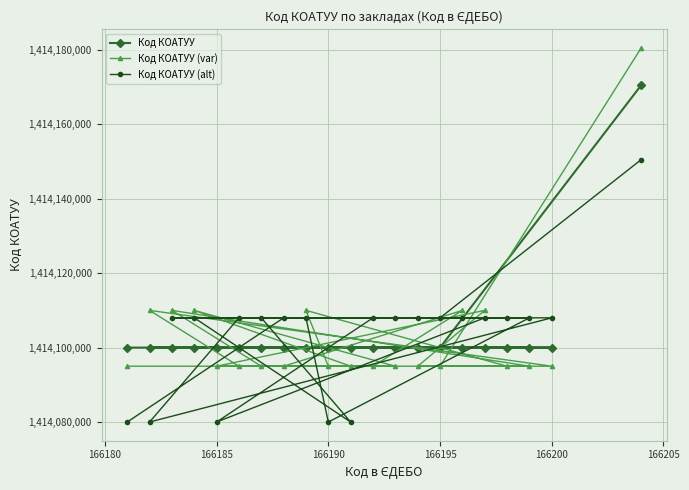

What is the greatest value displayed?

1414180500